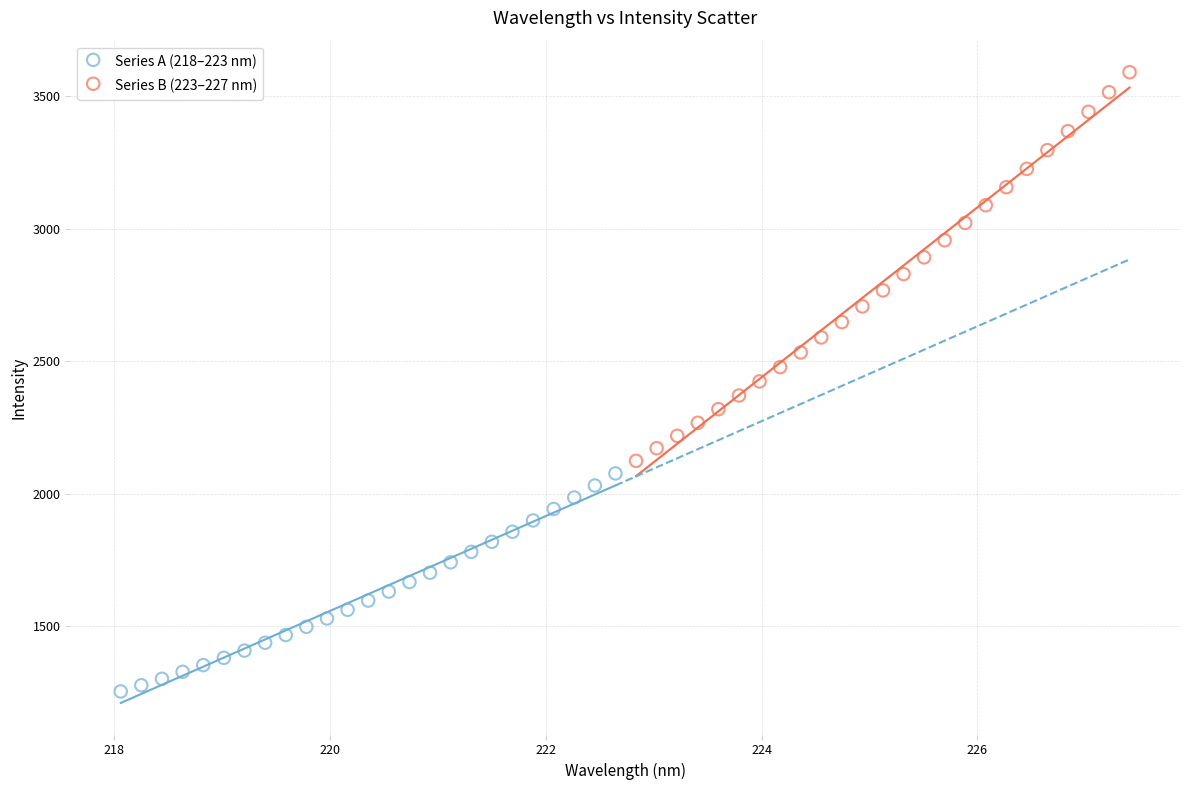

What are all the series names shown in the legend?

Series A (218–223 nm), Series B (223–227 nm)